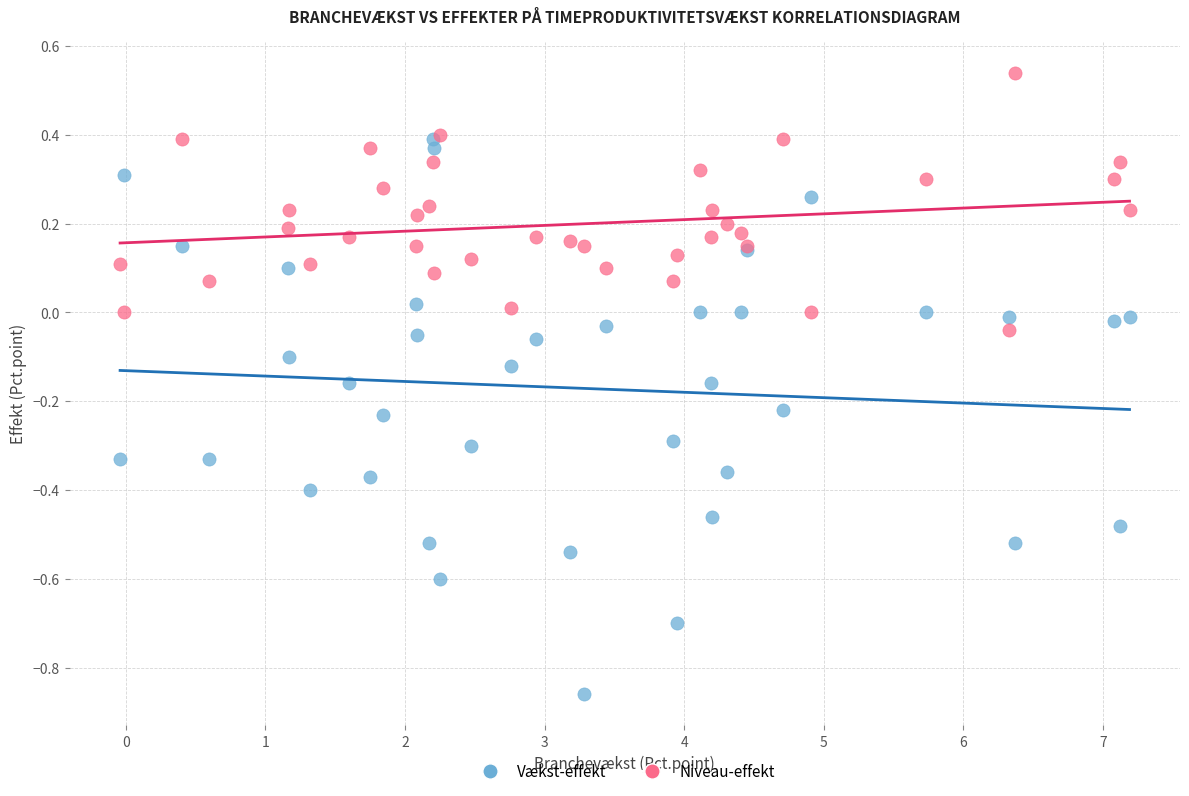

What are all the series names shown in the legend?

Vækst-effekt, Niveau-effekt